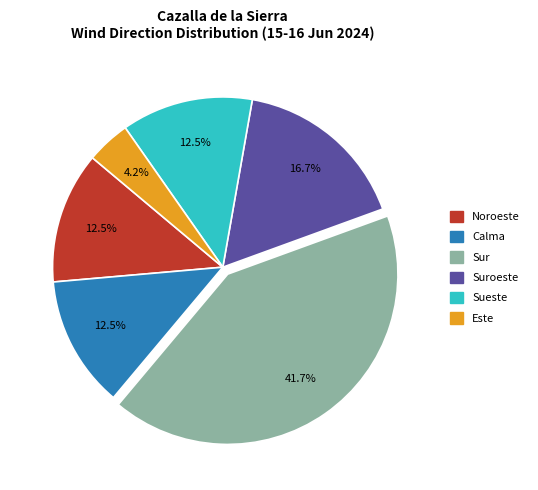

Is there a majority slice in this chart?

No